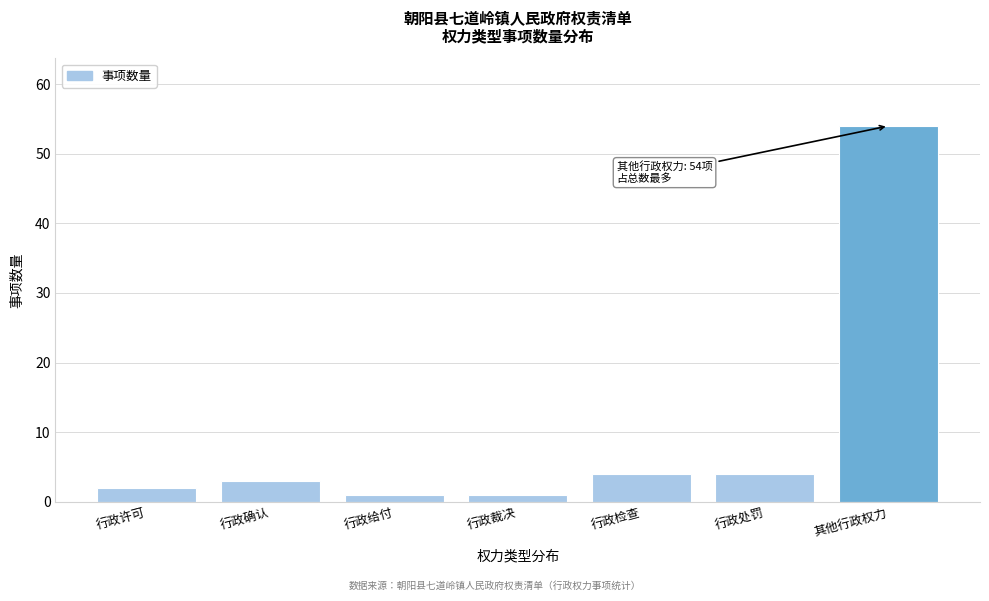

Reading left to right, transcribe all the data shown in this chart.

2	3	1	1	4	4	54